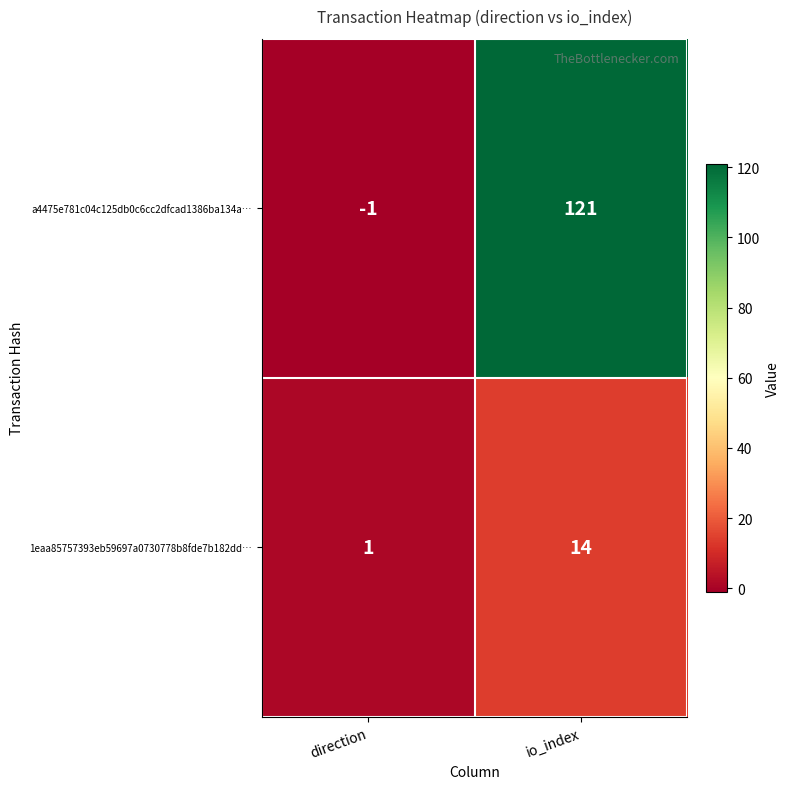

The a4475e781c04c125db0c6cc2dfcad1386ba134a… series shows 121 at io_index. True or false?

True